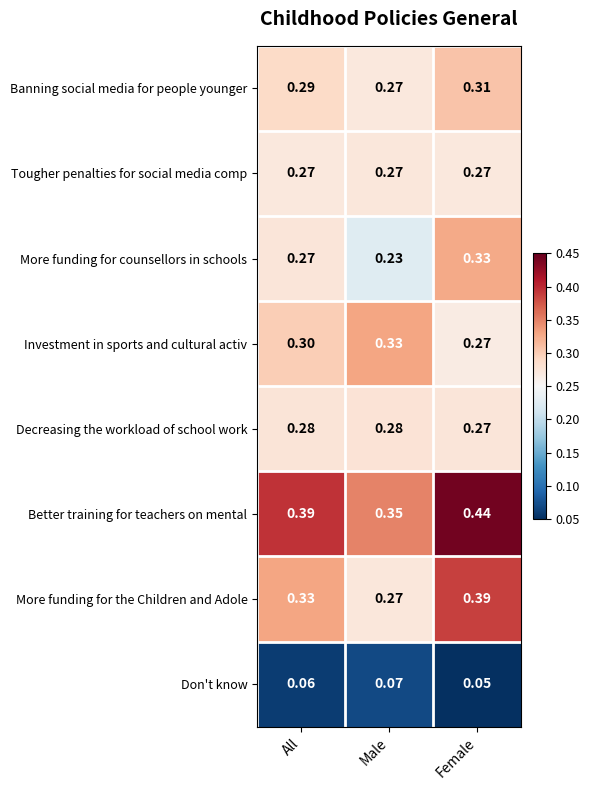

Which series has the widest spread of values?

More funding for the Children and Adole